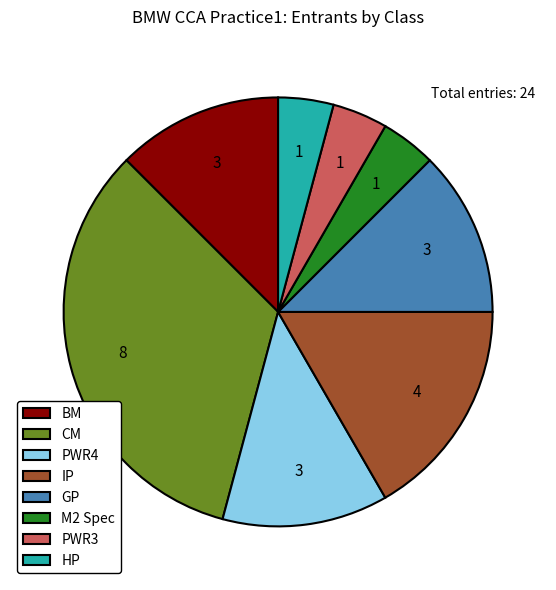

What is the largest slice in the pie chart?

CM